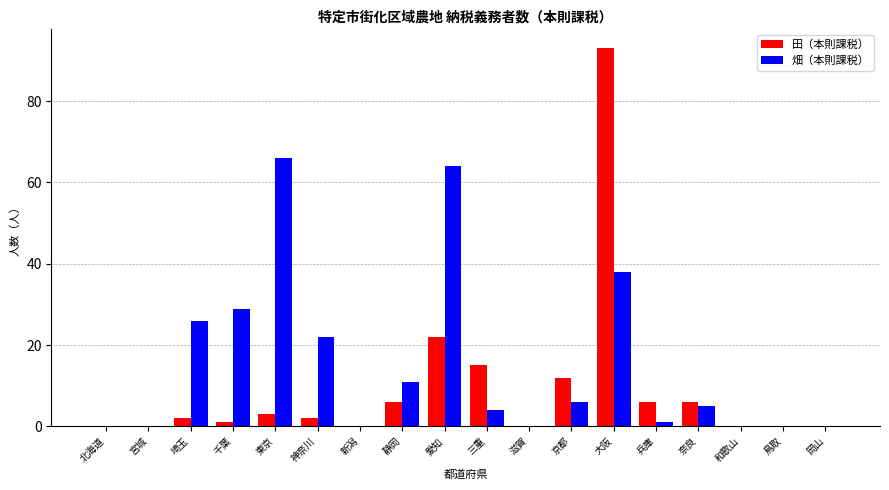

True or false: 田（本則課税） has a value of 1 at 千葉.

True